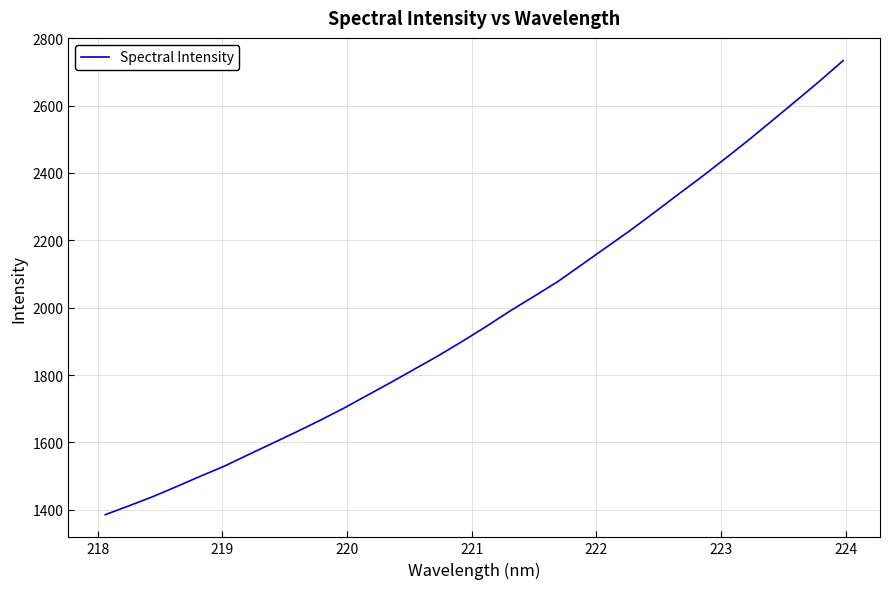

What is the greatest value displayed?

2733.5